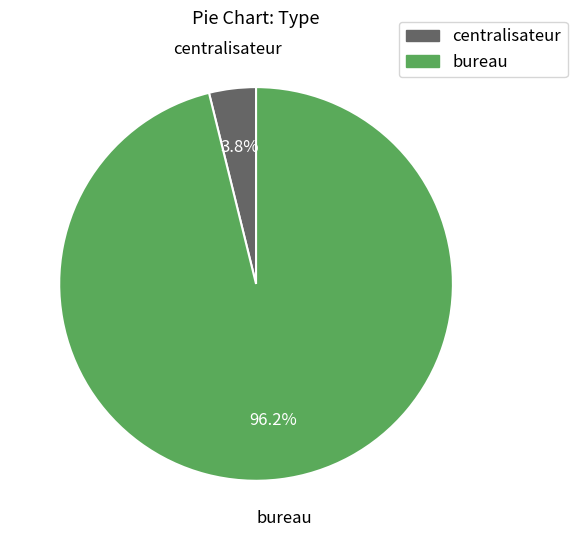

Count the number of slices in the pie.

2